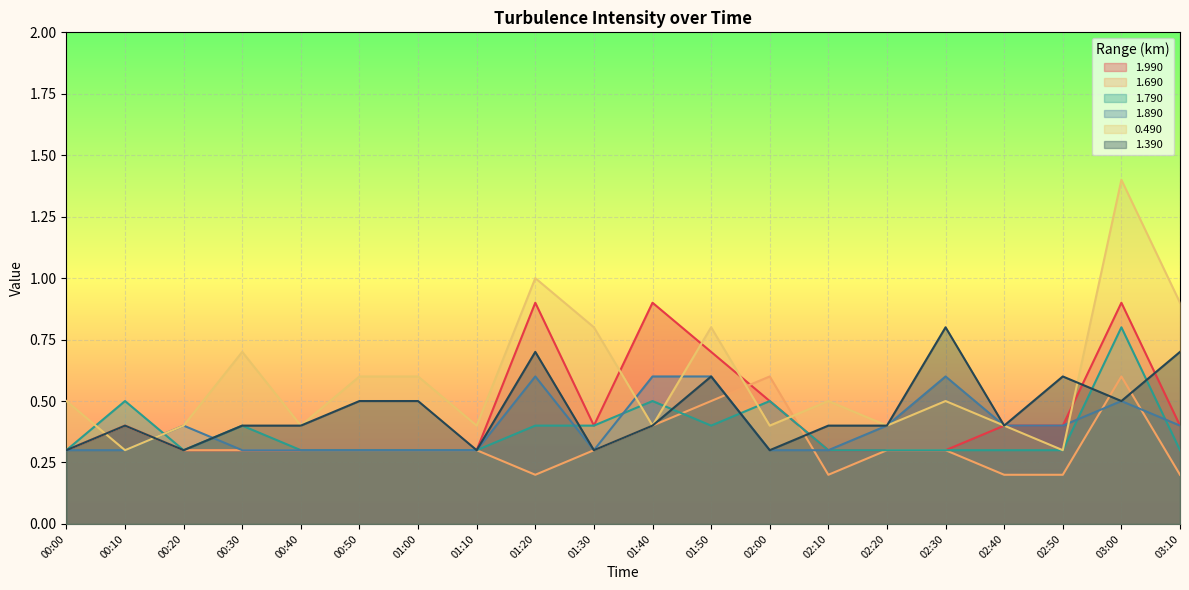

Which has a higher value, 02:20 or 01:50?

01:50